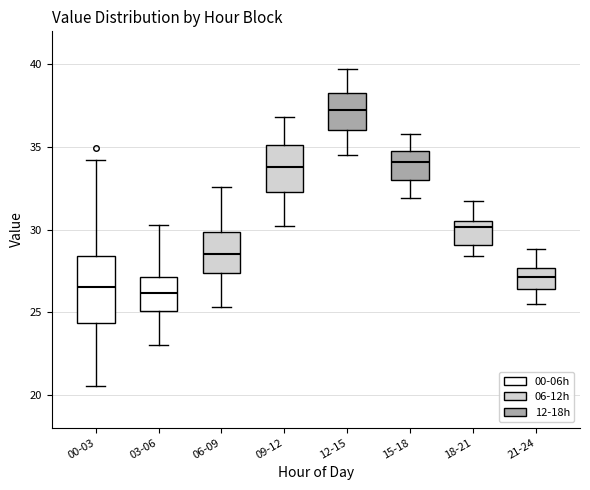

Reading left to right, read every box against the y-axis: the position of its median line, the range the box covers, and the ends of its whiskers. The values are not printed on the chart, so give them approximately, as read against the axis.

00-03: median 26.5, box 24.5 to 28.5, whiskers 20.5 to 34.0
03-06: median 26.0, box 25.0 to 27.0, whiskers 23.0 to 30.5
06-09: median 28.5, box 27.5 to 30.0, whiskers 25.5 to 32.5
09-12: median 34.0, box 32.5 to 35.0, whiskers 30.0 to 37.0
12-15: median 37.5, box 36.0 to 38.5, whiskers 34.5 to 39.5
15-18: median 34.0, box 33.0 to 35.0, whiskers 32.0 to 36.0
18-21: median 30.0, box 29.0 to 30.5, whiskers 28.5 to 31.5
21-24: median 27.0, box 26.5 to 27.5, whiskers 25.5 to 29.0